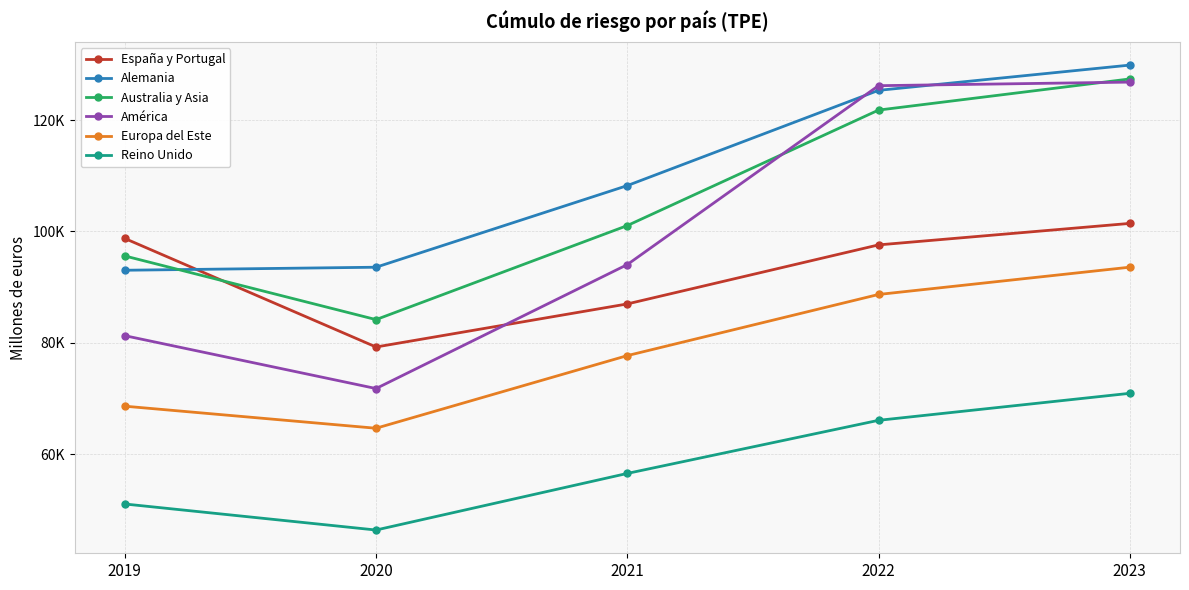

At which label does Alemania first exceed 108234?

2021